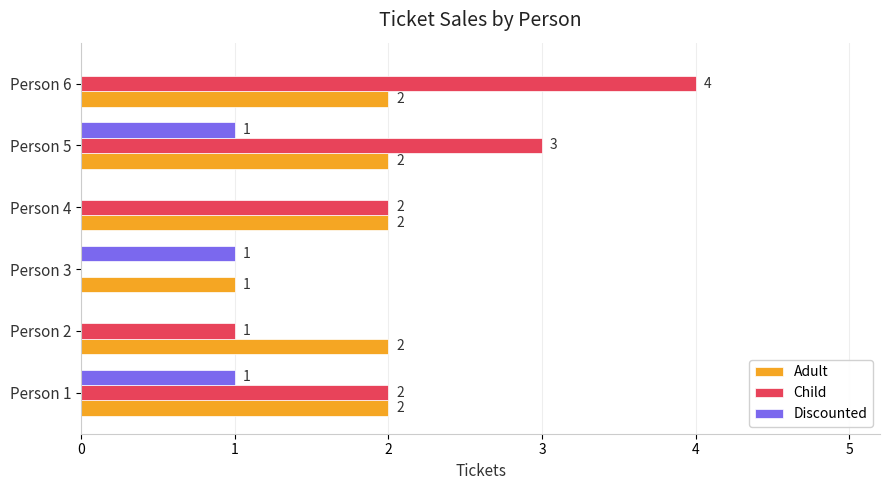

Between Person 1 and Person 5, which series saw the biggest shift?

Child